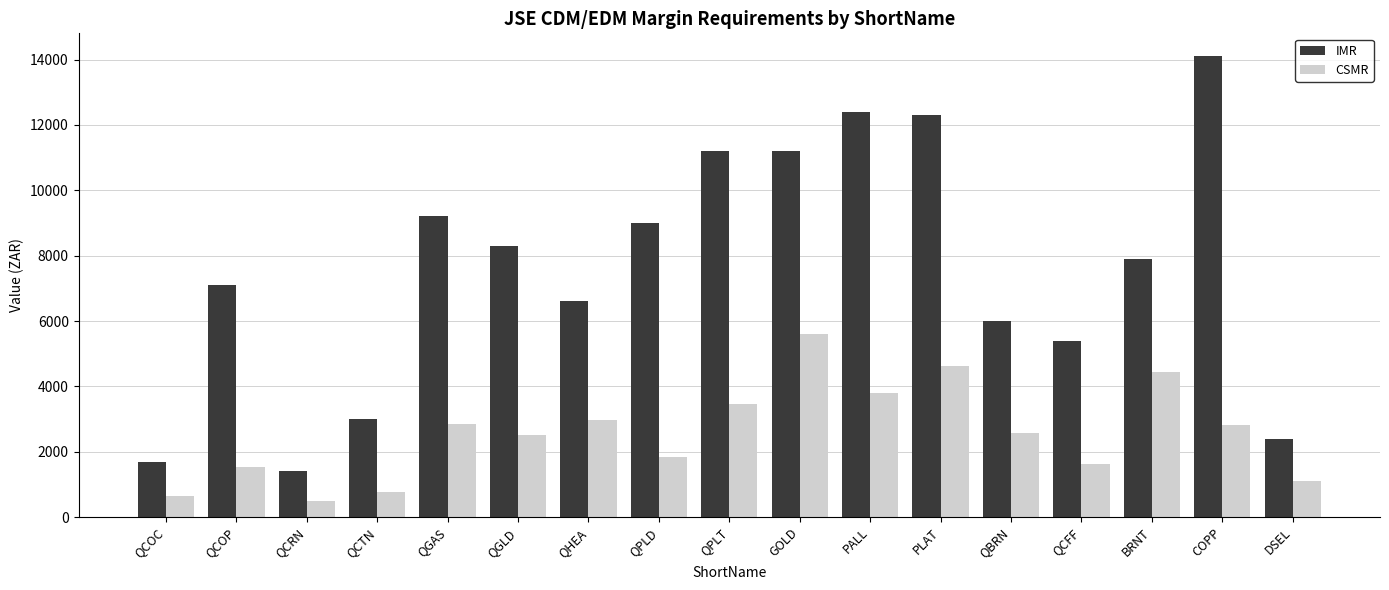

True or false: CSMR has a value of 2500 at QGLD.

True